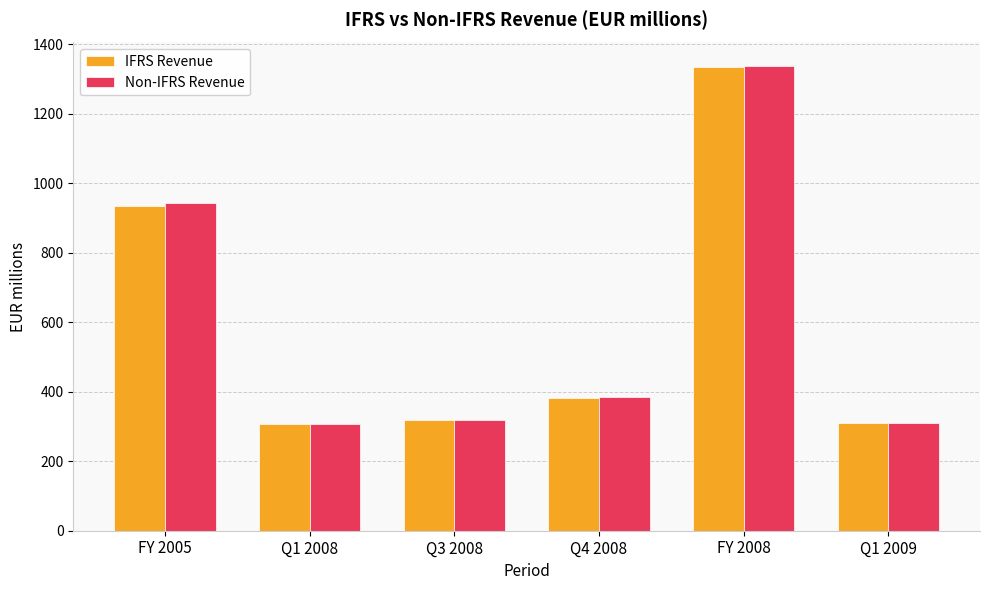

Which series has the largest range (max minus min)?

Non-IFRS Revenue